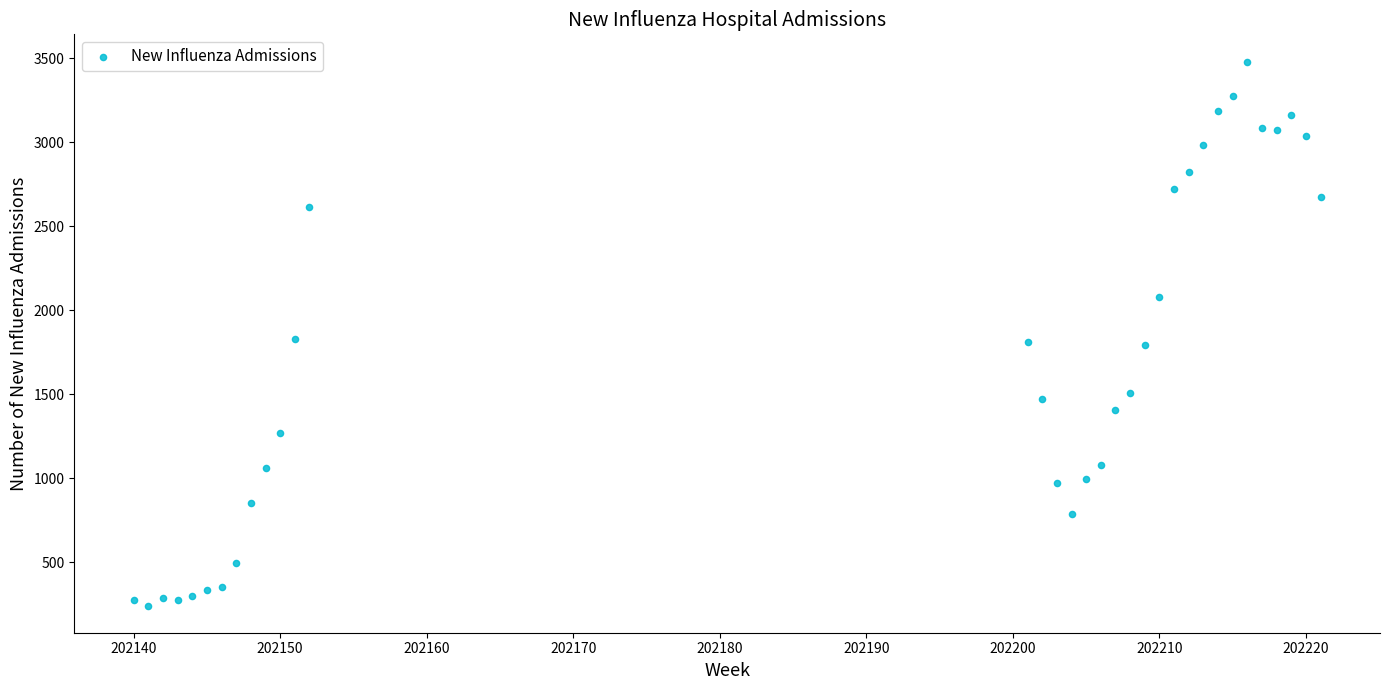

What is the range of Y values (max minus min)?

3240